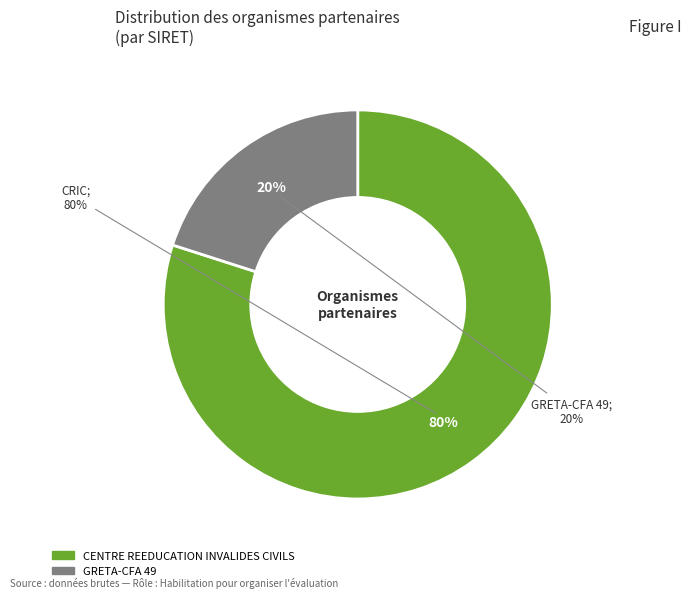

The CENTRE REEDUCATION INVALIDES CIVILS slice represents 95% of the pie. True or false?

False